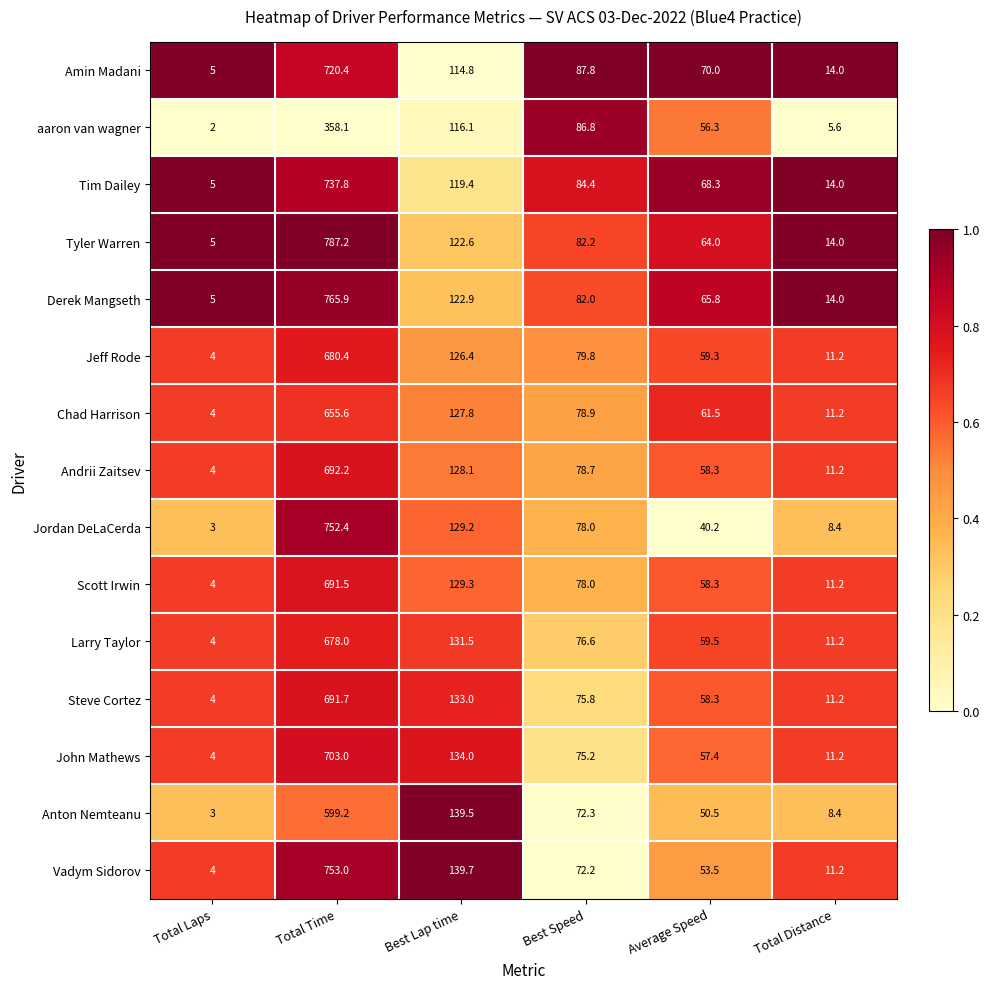

The Steve Cortez series shows 7.3 at Total Distance. True or false?

False